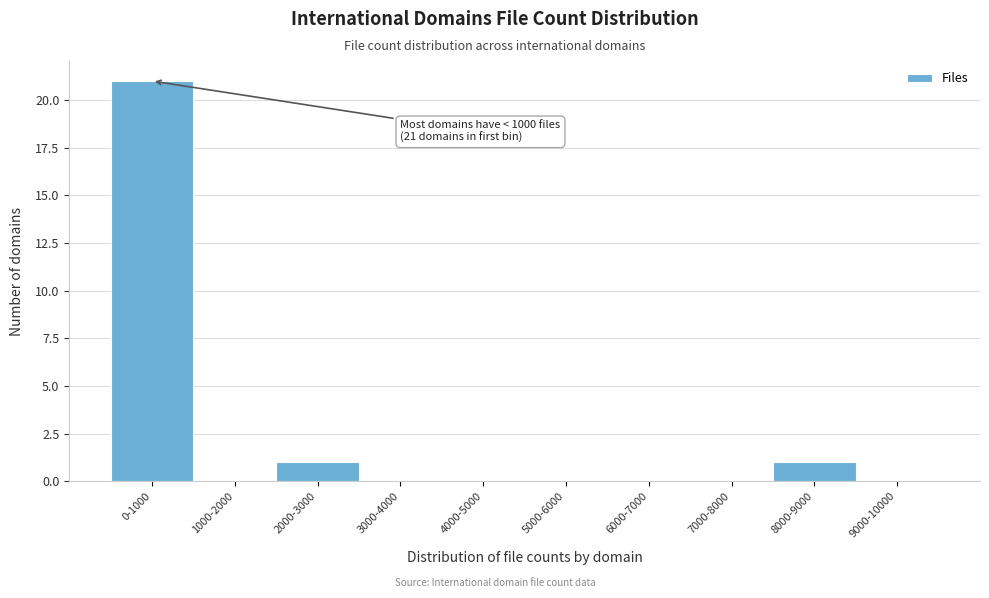

Reading left to right, list all the values displayed in this chart.

0-1000=21	1000-2000=0	2000-3000=1	3000-4000=0	4000-5000=0	5000-6000=0	6000-7000=0	7000-8000=0	8000-9000=1	9000-10000=0